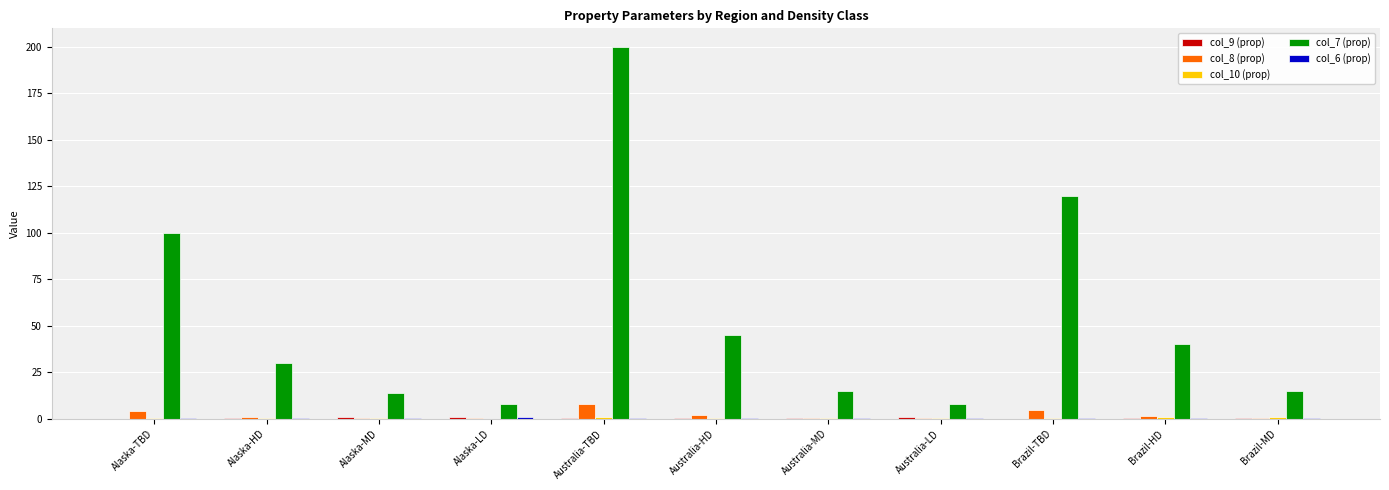

How many series are shown in this chart?

5